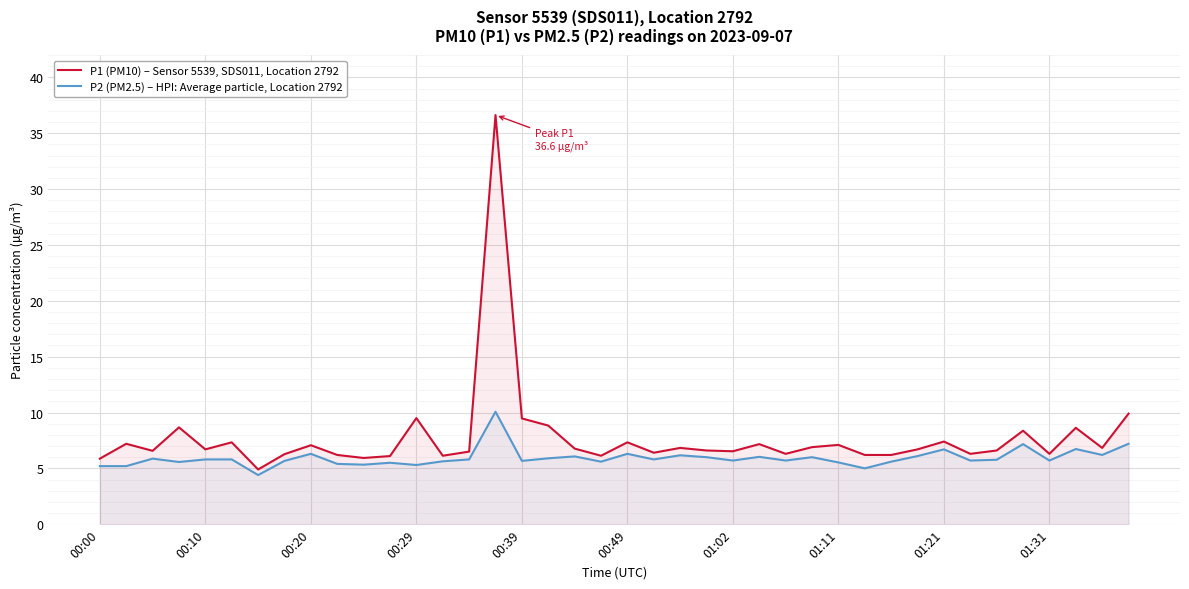

Which series has the largest range (max minus min)?

P1 (PM10) – Sensor 5539, SDS011, Location 2792